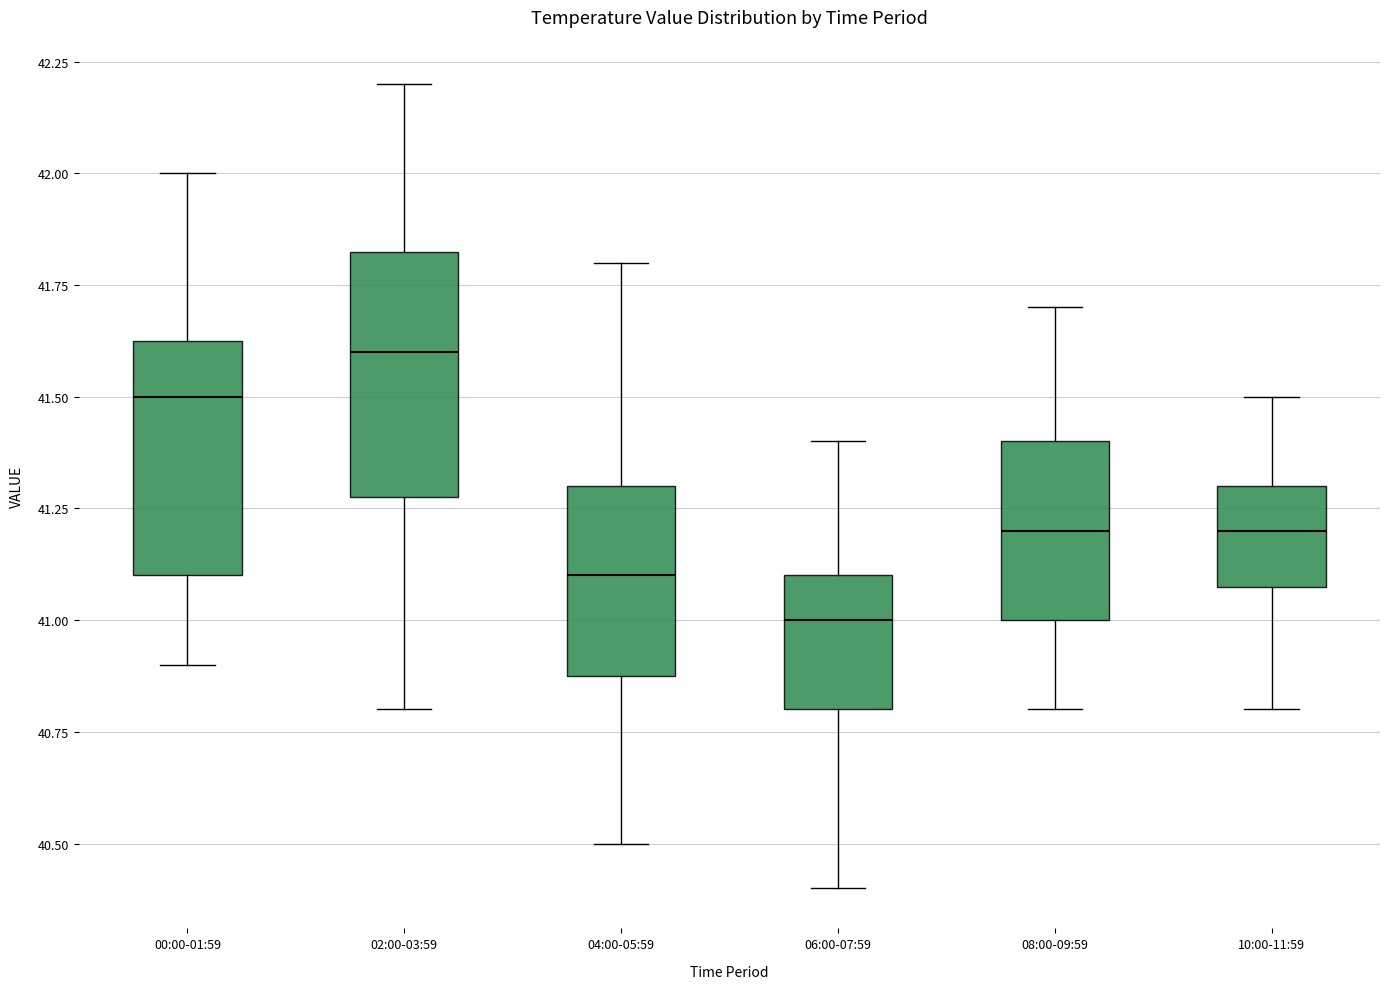

Reading left to right, transcribe this box plot: for each box, give where its median line is, the range the box spans, and where its two whiskers end, as read against the y-axis. The values are not printed on the chart, so give them approximately, as read against the axis.

00:00-01:59: median 41.50, box 41.10 to 41.65, whiskers 40.90 to 42.00
02:00-03:59: median 41.60, box 41.30 to 41.85, whiskers 40.80 to 42.20
04:00-05:59: median 41.10, box 40.90 to 41.30, whiskers 40.50 to 41.80
06:00-07:59: median 41.00, box 40.80 to 41.10, whiskers 40.40 to 41.40
08:00-09:59: median 41.20, box 41.00 to 41.40, whiskers 40.80 to 41.70
10:00-11:59: median 41.20, box 41.10 to 41.30, whiskers 40.80 to 41.50